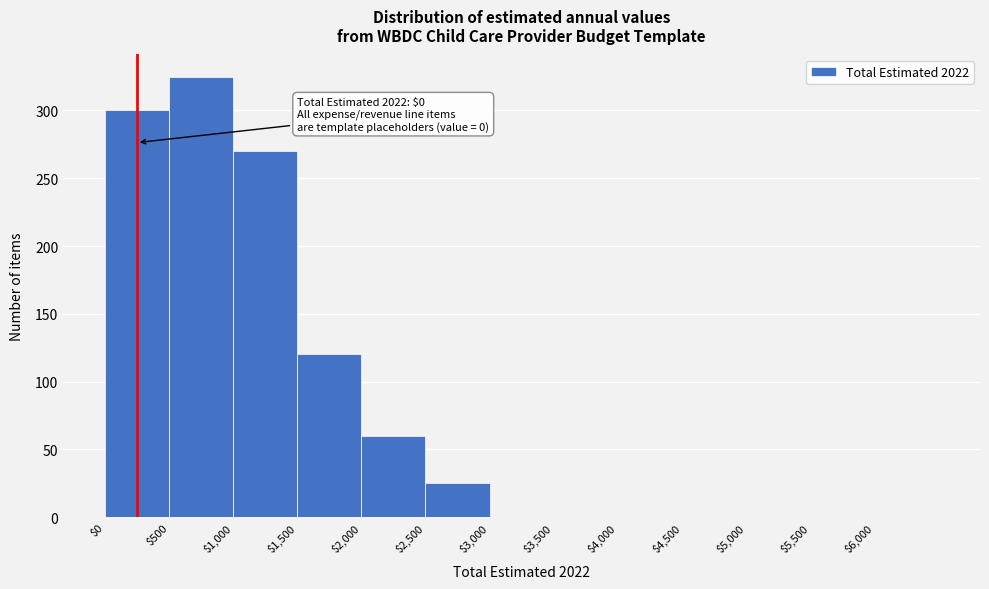

Which range on the x-axis has the tallest bar?

500 to 1000